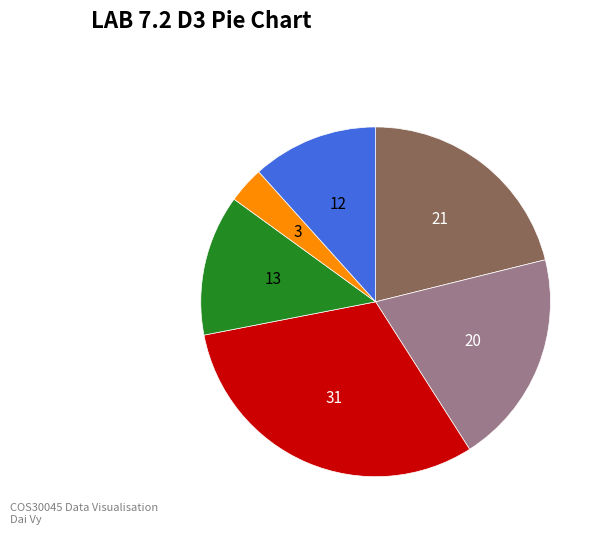

Is there any slice that represents more than half of the pie?

No